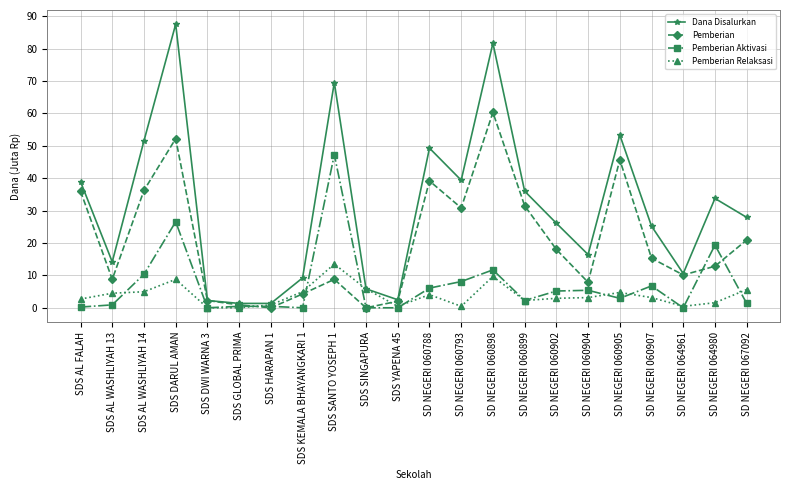

The value of Dana Disalurkan at SD NEGERI 067092 is 27.9. True or false?

True